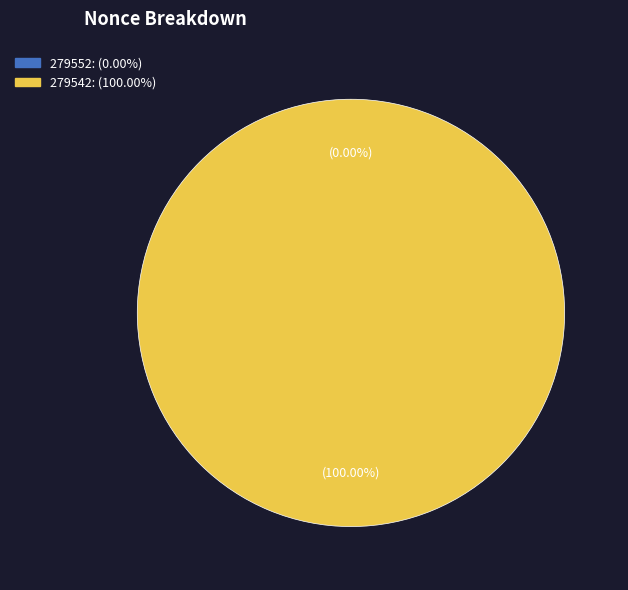

To the nearest percent, what portion does 279542 represent?

100%